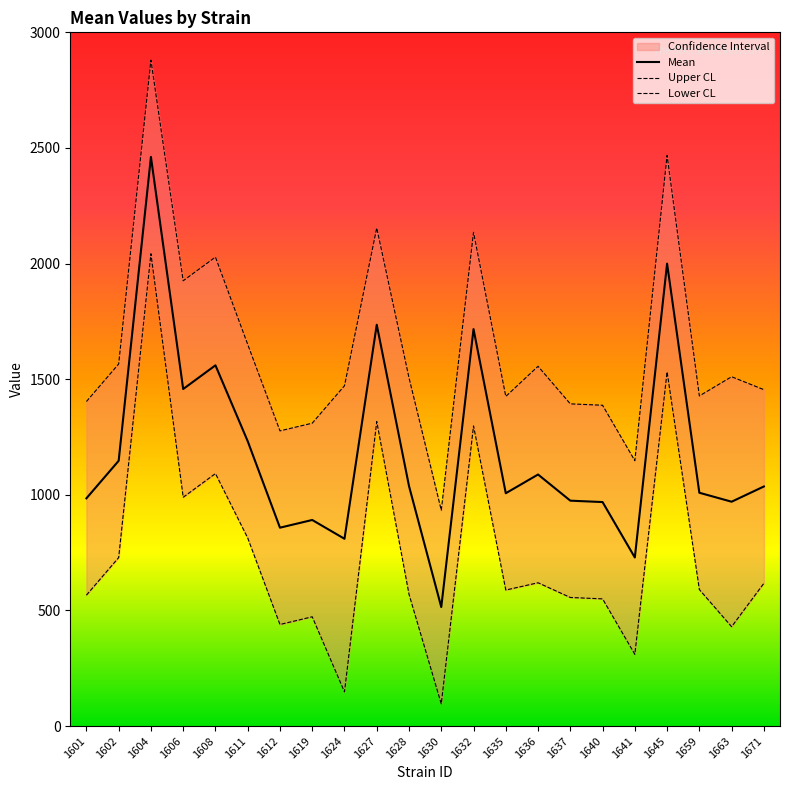

How many lines are shown in the chart?

3